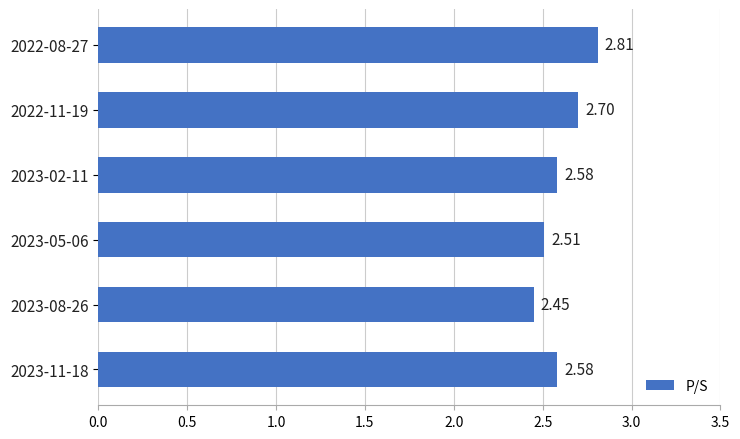

What is the sum of all values?

15.6